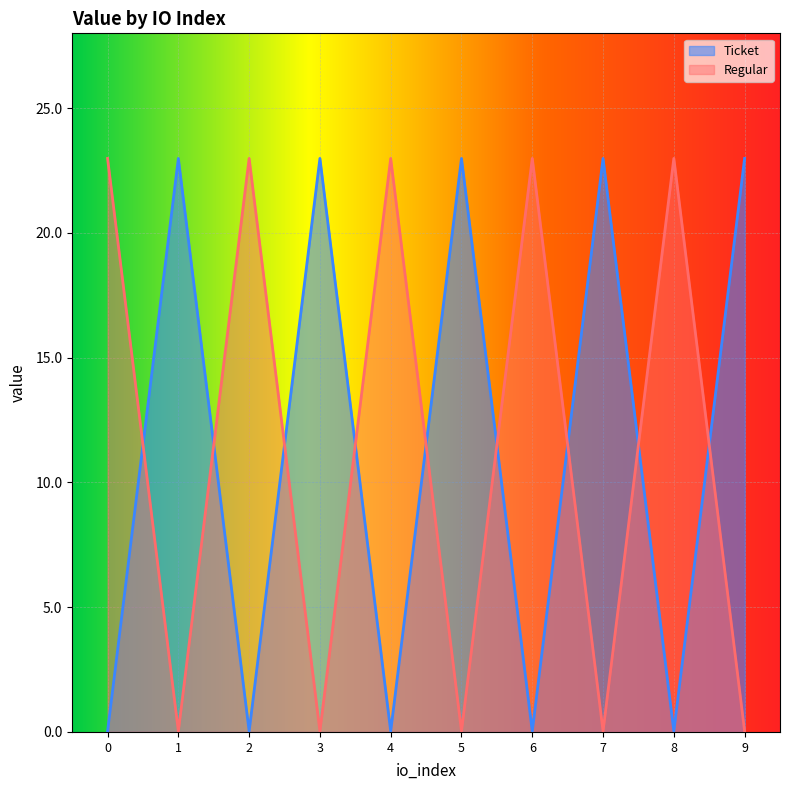

Is it true that Ticket equals 33.5 at 1?

False